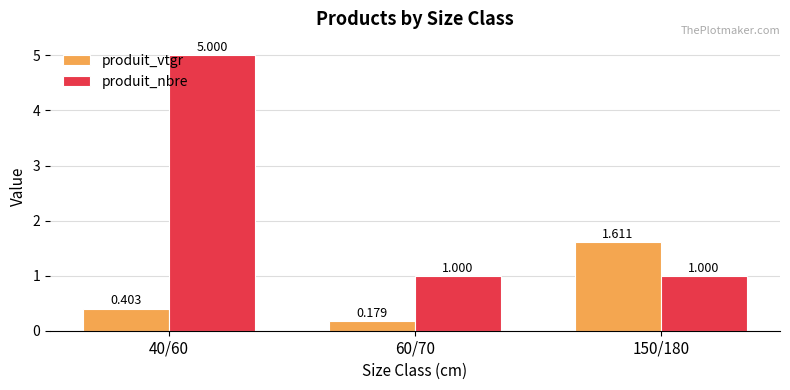

How many groups of bars are there?

3